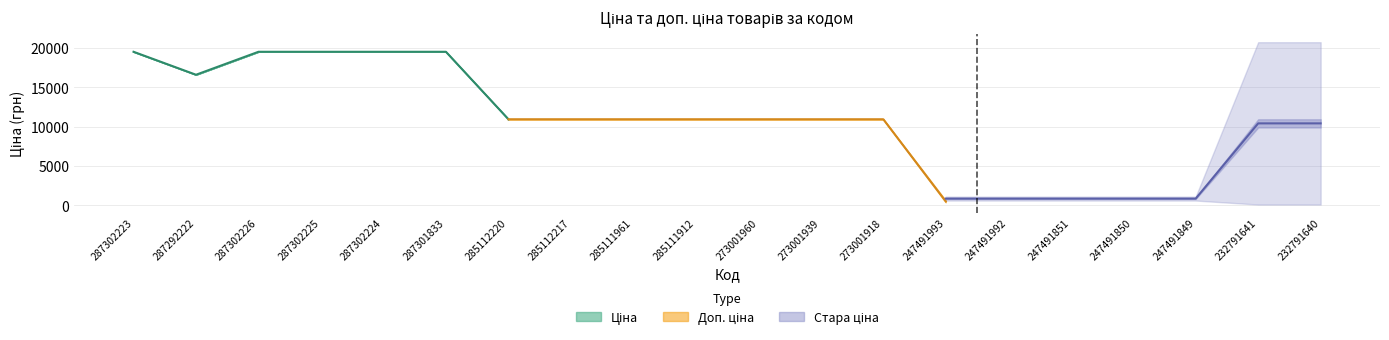

What is the total value across all series at 232791640?

30236.5